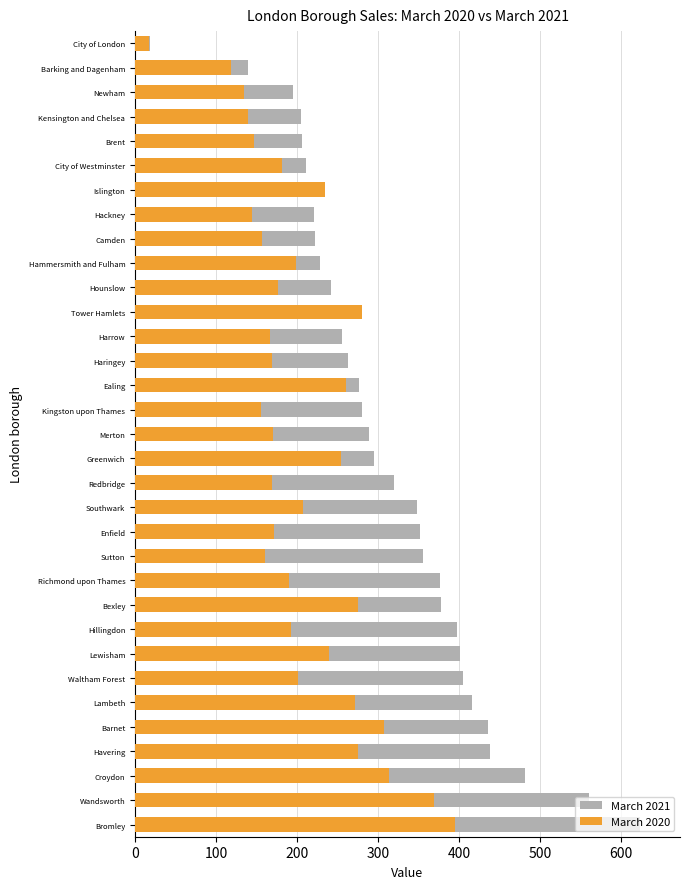

How many values in the March 2020 series are below 190?

16